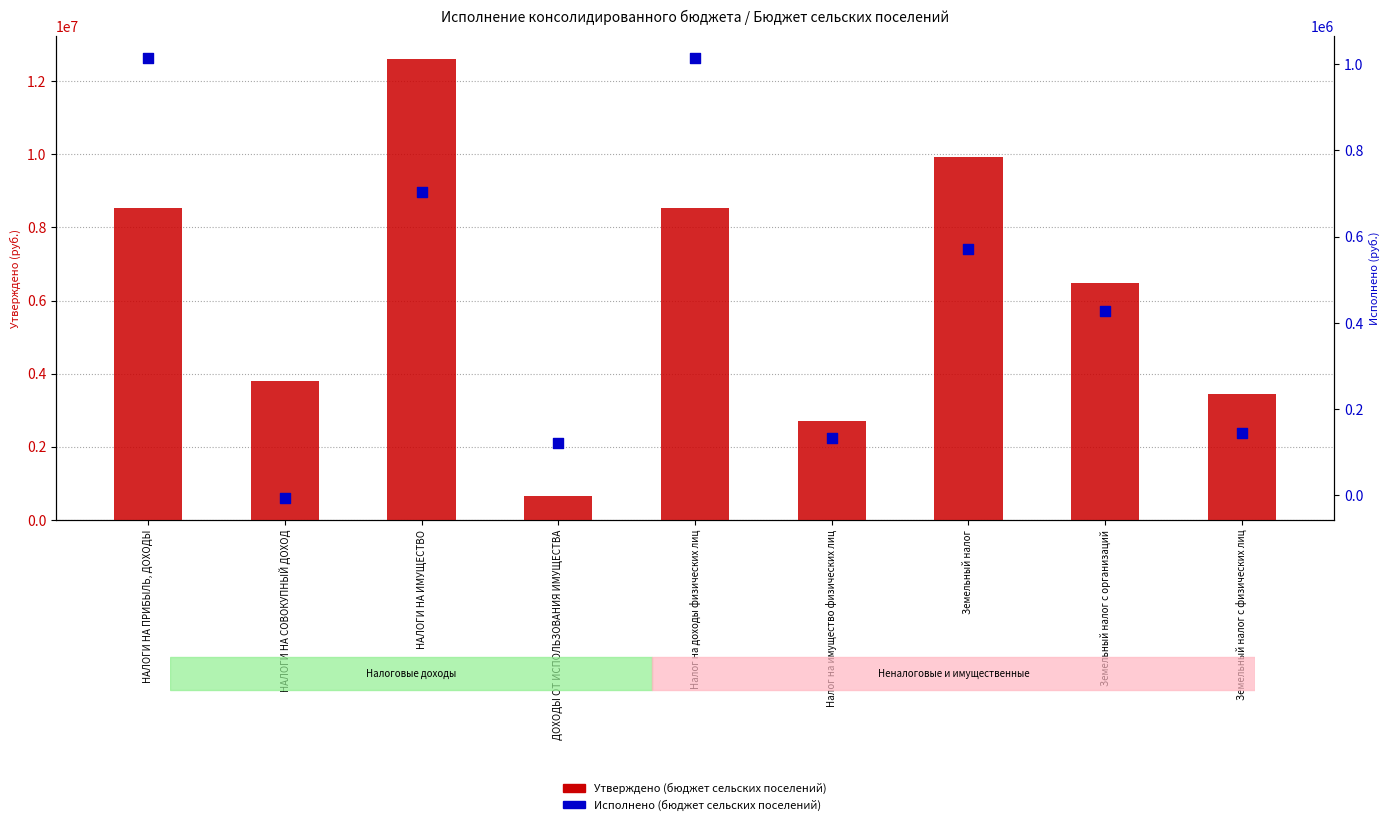

Which series reaches the minimum Y coordinate?

Исполнено (бюджет сельских поселений)